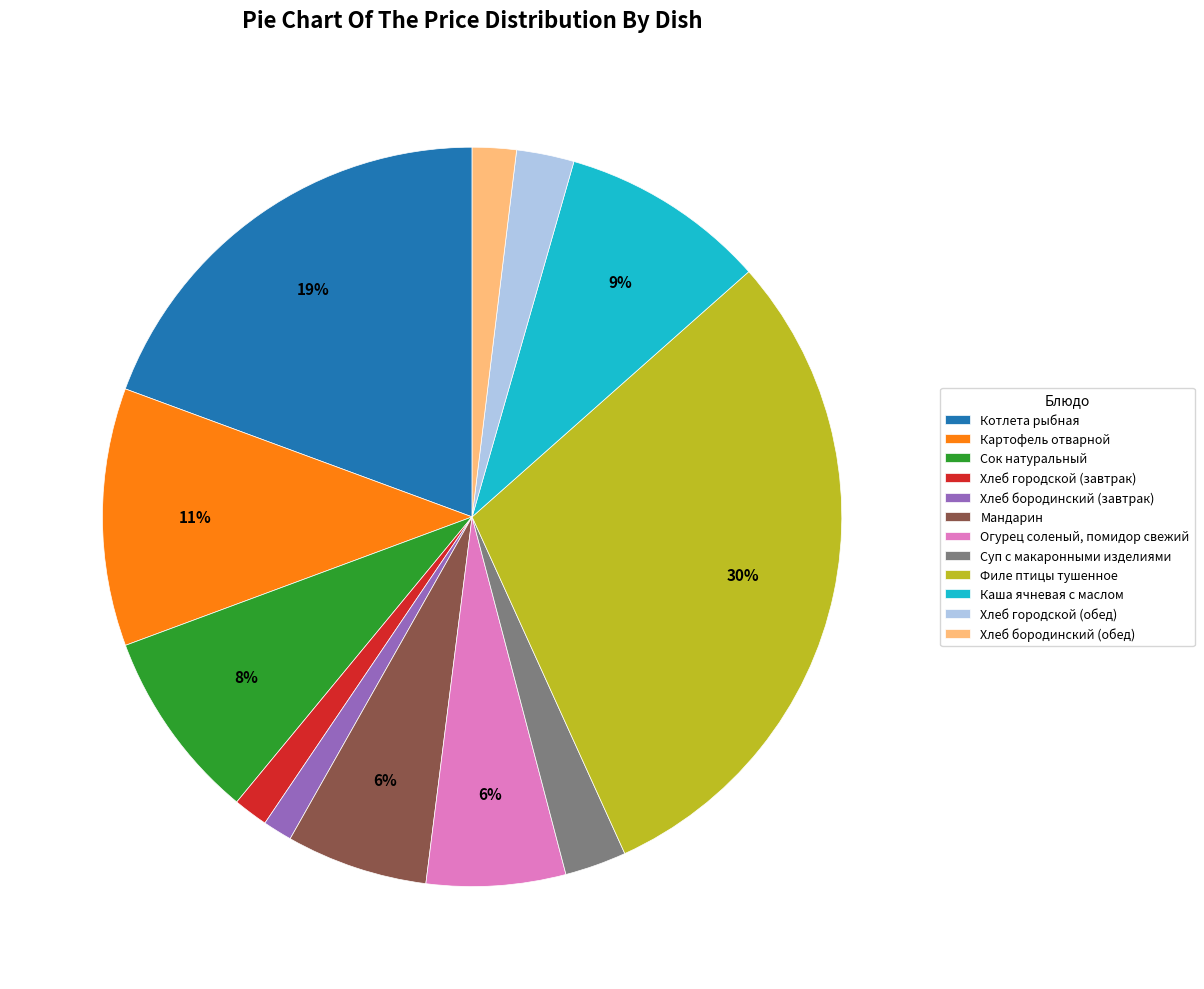

Which has a higher value, Хлеб бородинский (обед) or Хлеб городской (обед)?

Хлеб городской (обед)